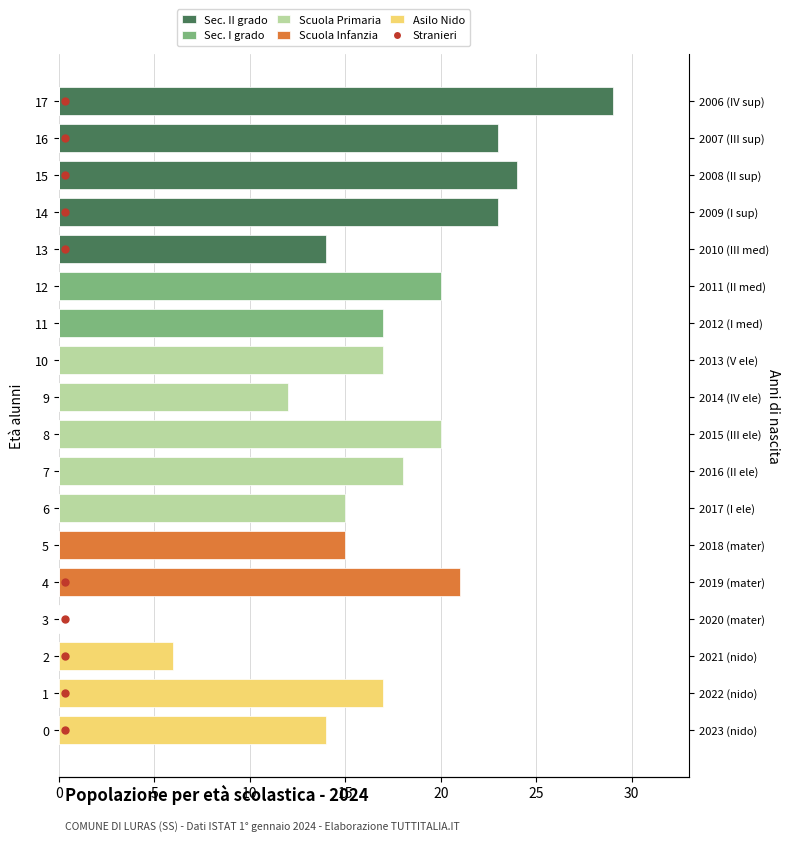

Which has a higher value, 11 or 2?

11